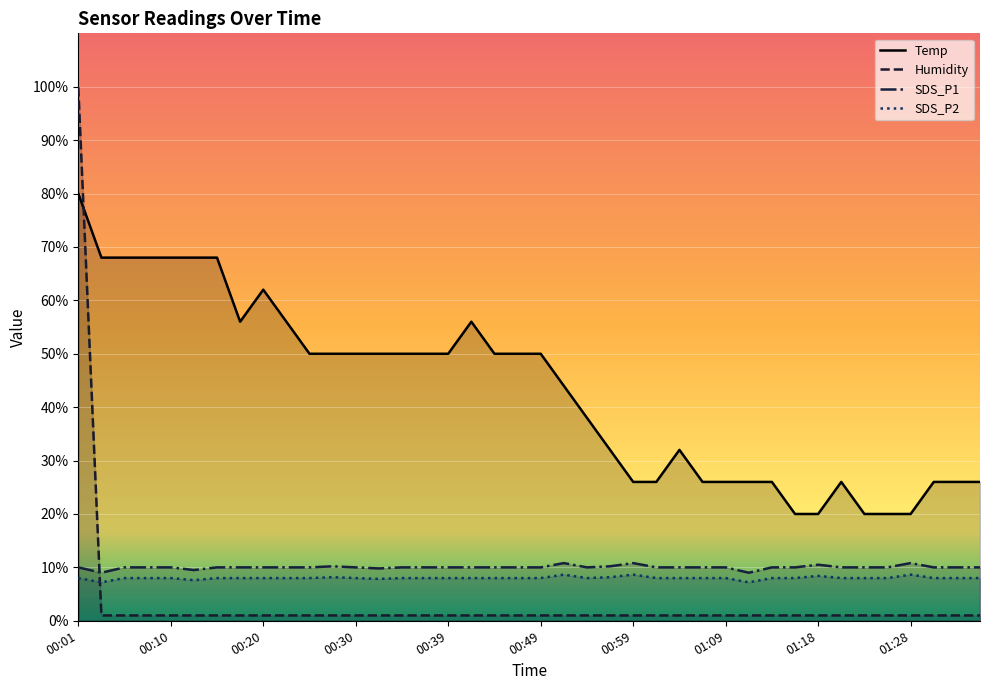

How many data points in Temp are above 49?

21